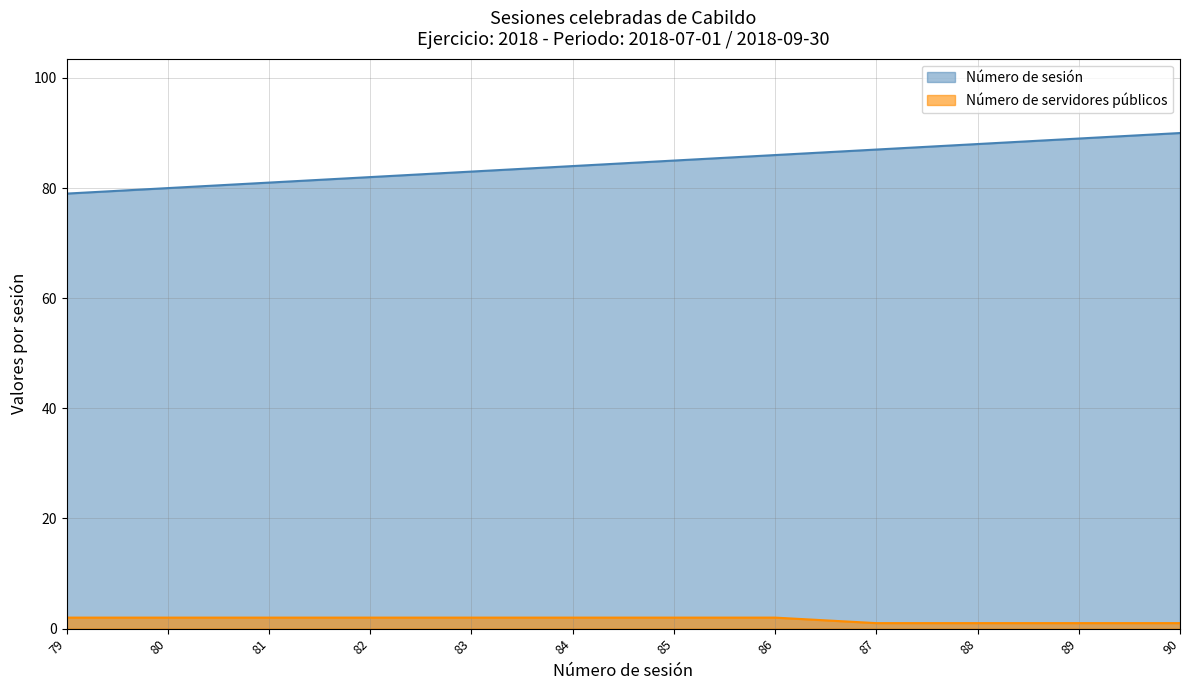

What is the value of the Número de servidores públicos point at the 8th from the left?

2